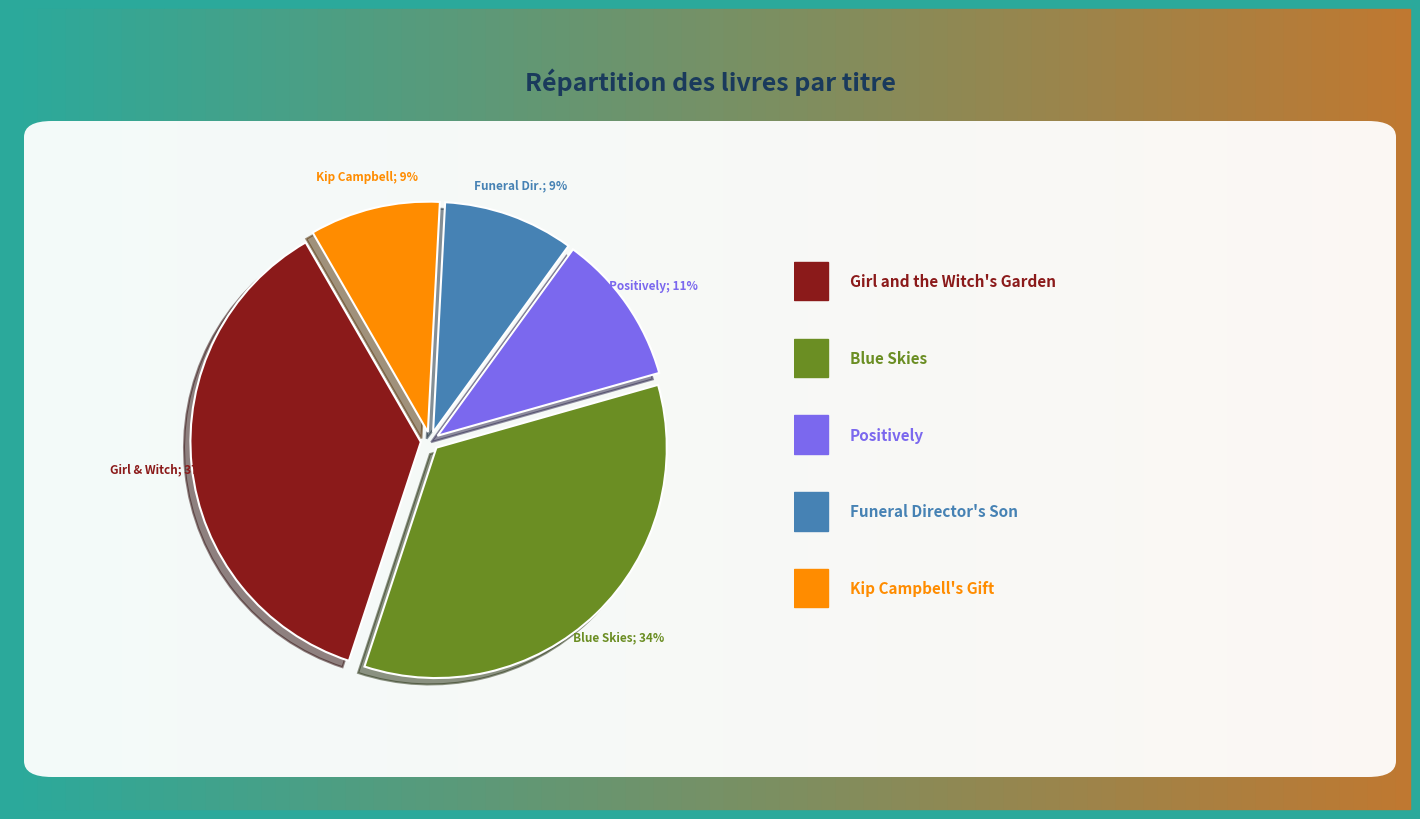

To the nearest percent, what is the average slice percentage?

20%